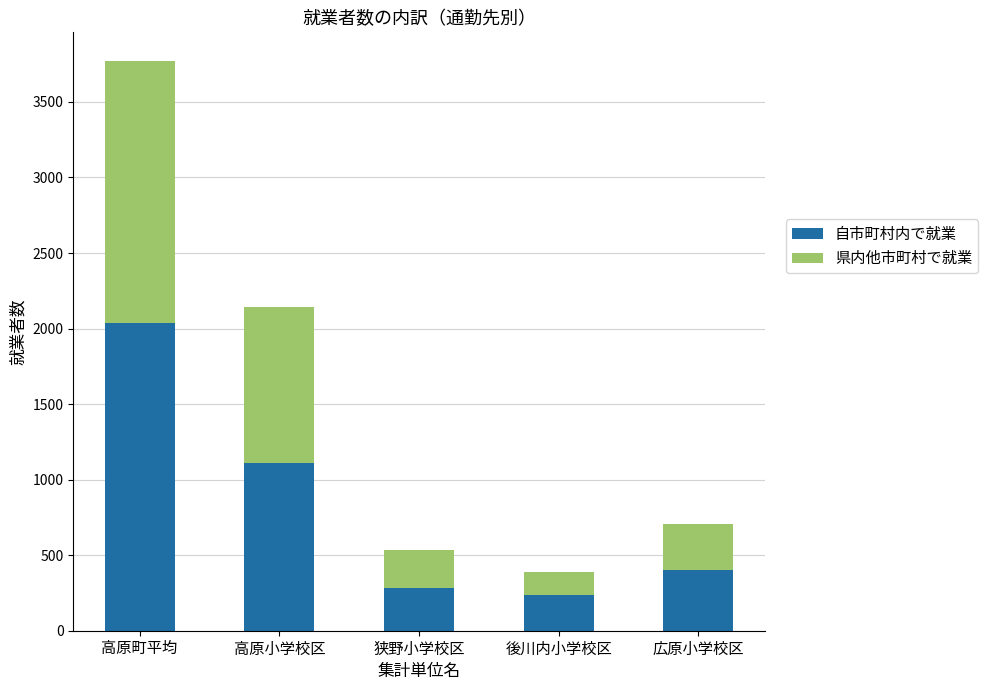

Is it true that 自市町村内で就業 equals 1113 at 高原小学校区?

True